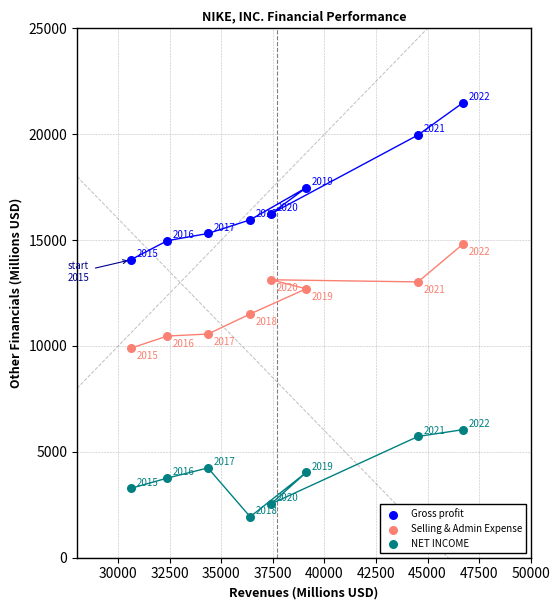

Which series contains the lowest Y value?

NET INCOME